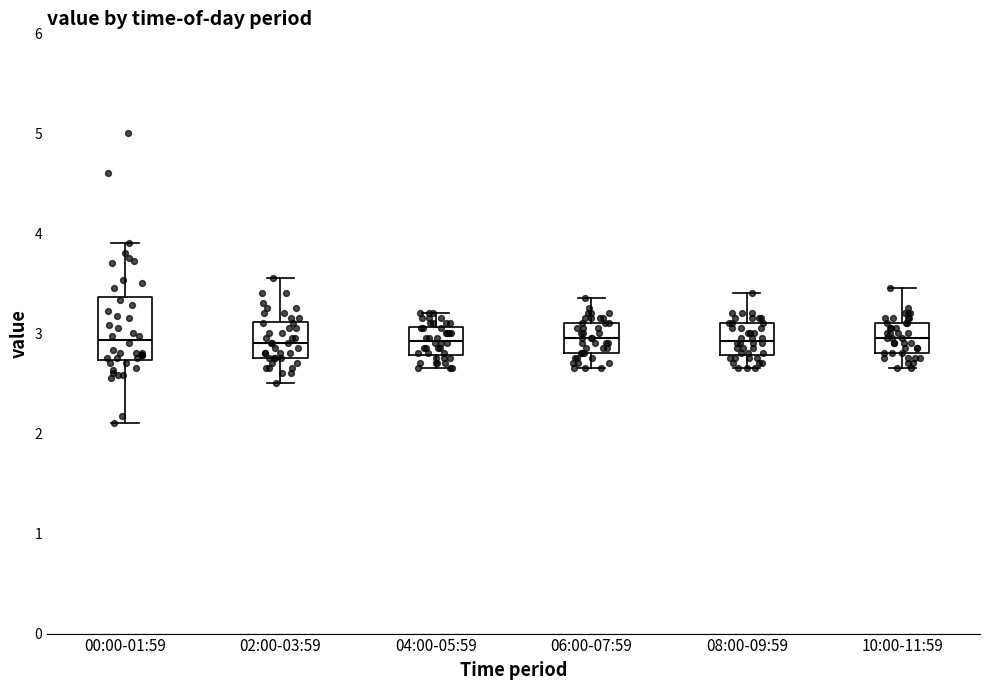

Comparing the boxes themselves (not the whiskers), which one is the tallest?

00:00-01:59